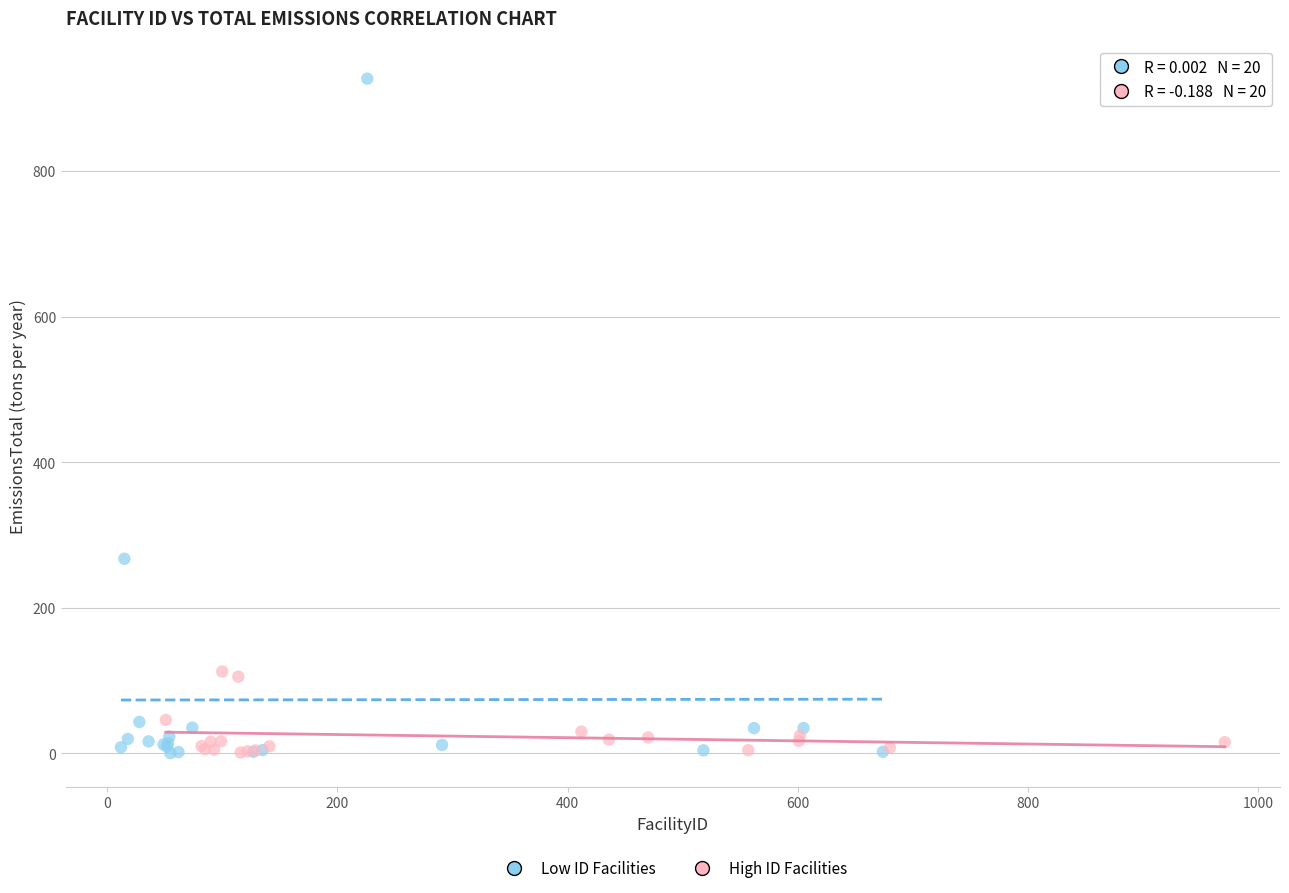

Which series has the widest spread of Y values?

Low ID Facilities